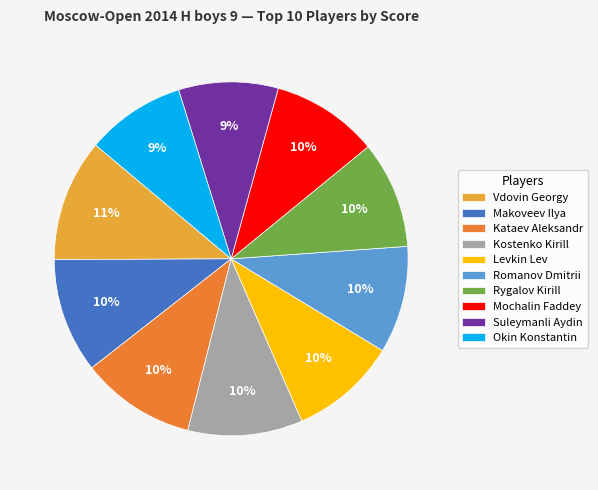

Does Romanov Dmitrii represent more than half of the total?

No